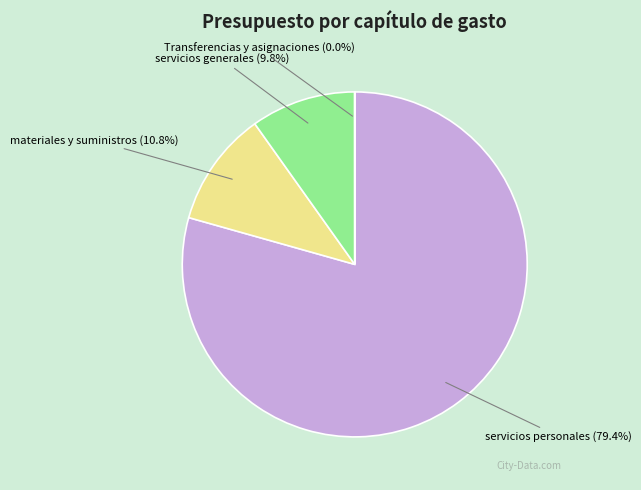

To the nearest percent, what is the difference between the largest and smallest slice percentages?

79%